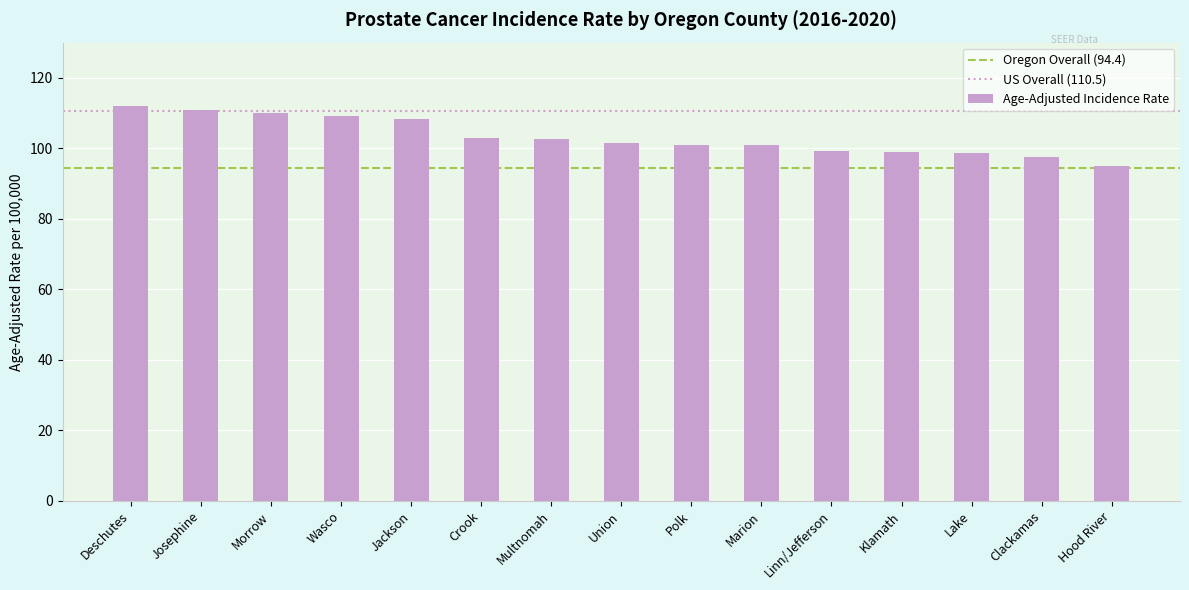

Is it true that the value at Union is 148.4?

False